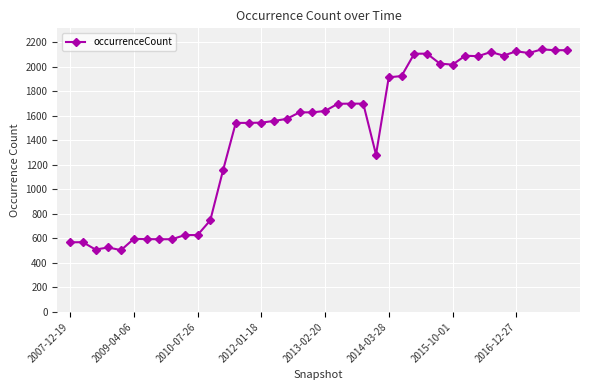

What is the value of the 33rd point from the left?

2086